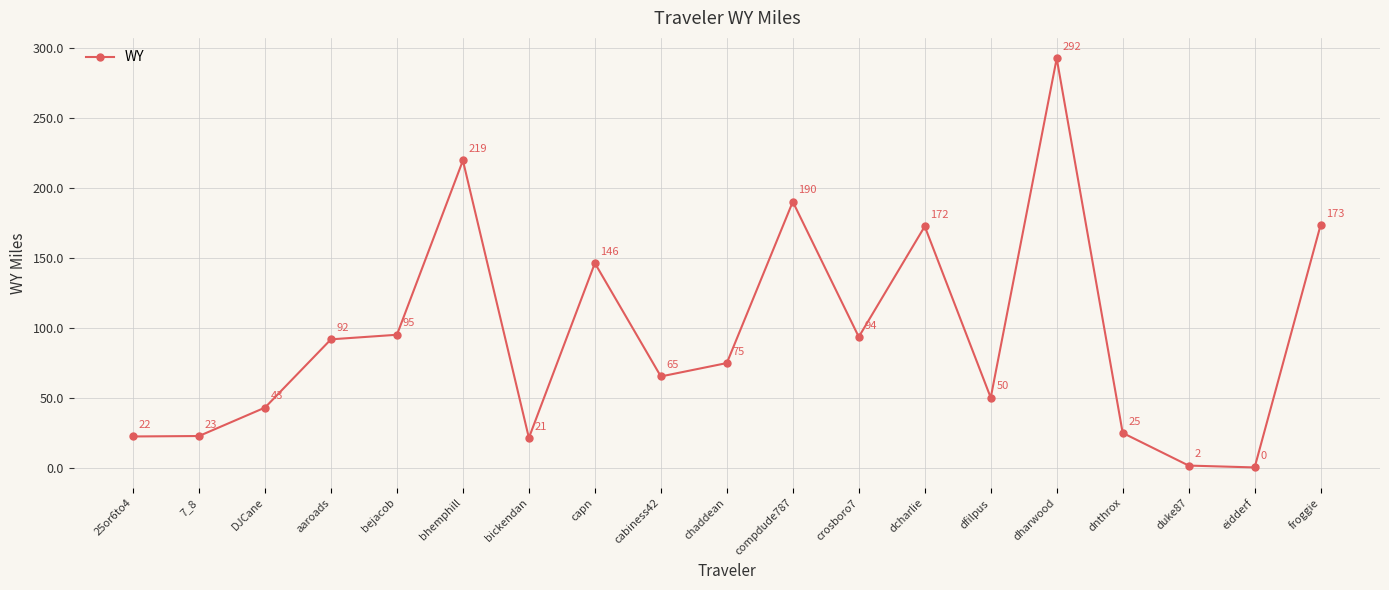

List the labels in order of value, smallest first.

eidderf, duke87, bickendan, 25or6to4, 7_8, dnthrox, DJCane, dfilpus, cabiness42, chaddean, aaroads, crosboro7, bejacob, capn, dcharlie, froggie, compdude787, bhemphill, dharwood